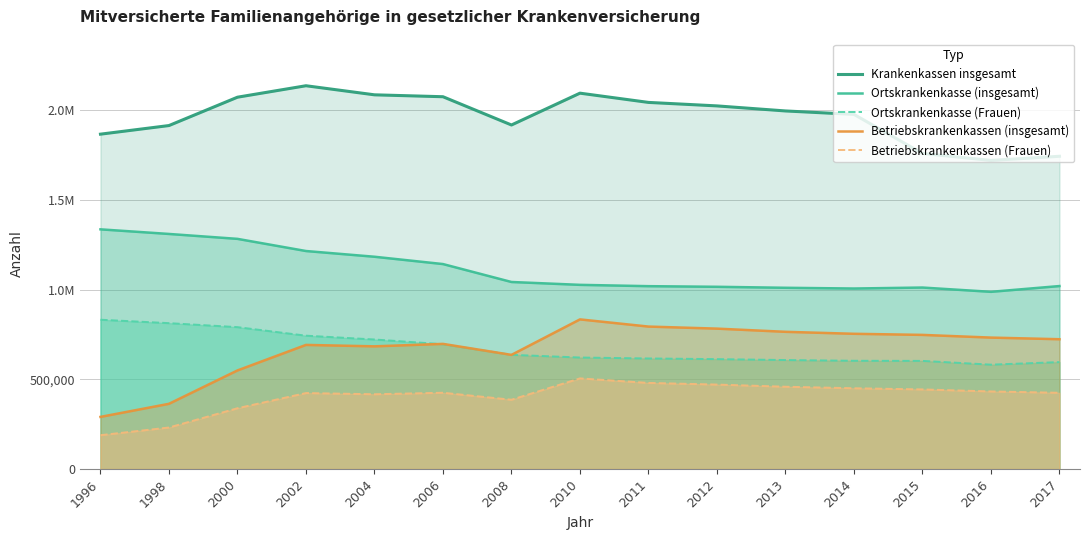

Is the value of Ortskrankenkasse (insgesamt) at 2017 greater than the value of Betriebskrankenkassen (Frauen) at 1998?

Yes